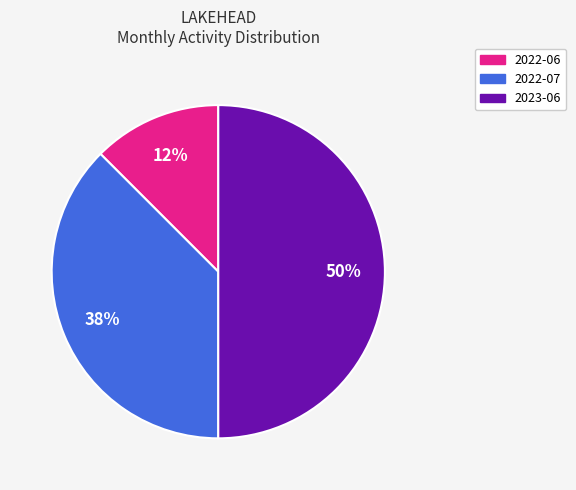

Count the number of slices in the pie.

3